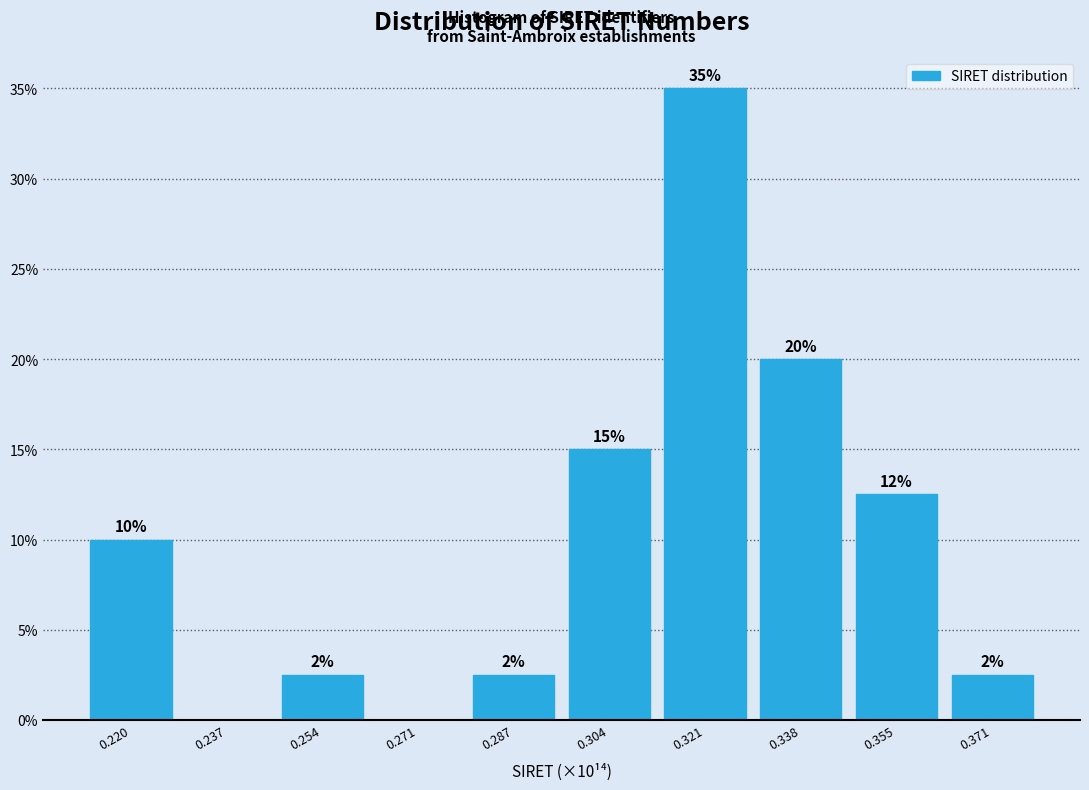

Over which range of the x-axis is the bar tallest?

0.312 to 0.330